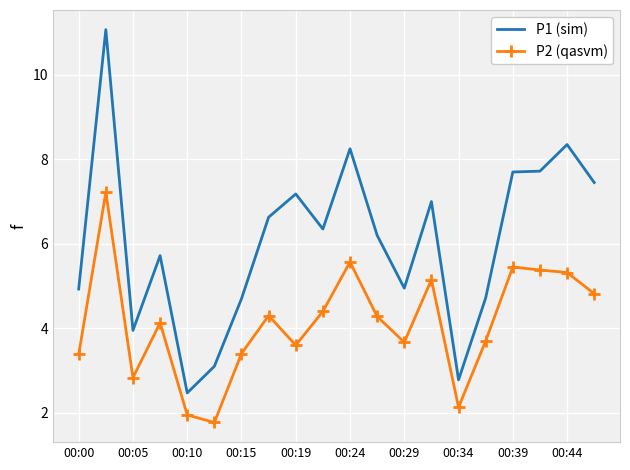

List the series in order of their peak value, lowest first.

P2 (qasvm), P1 (sim)